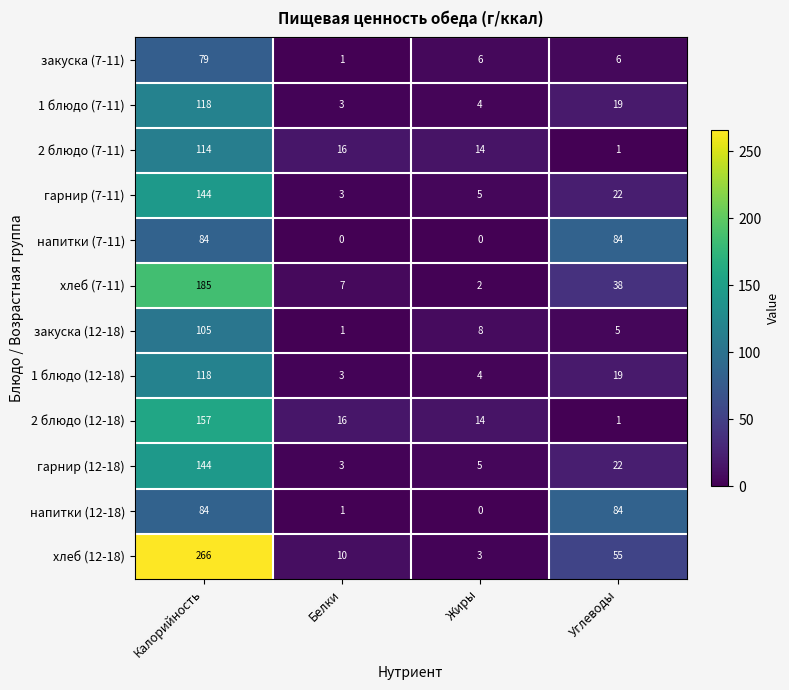

What is the spread (max minus min) of values at Жиры?

14